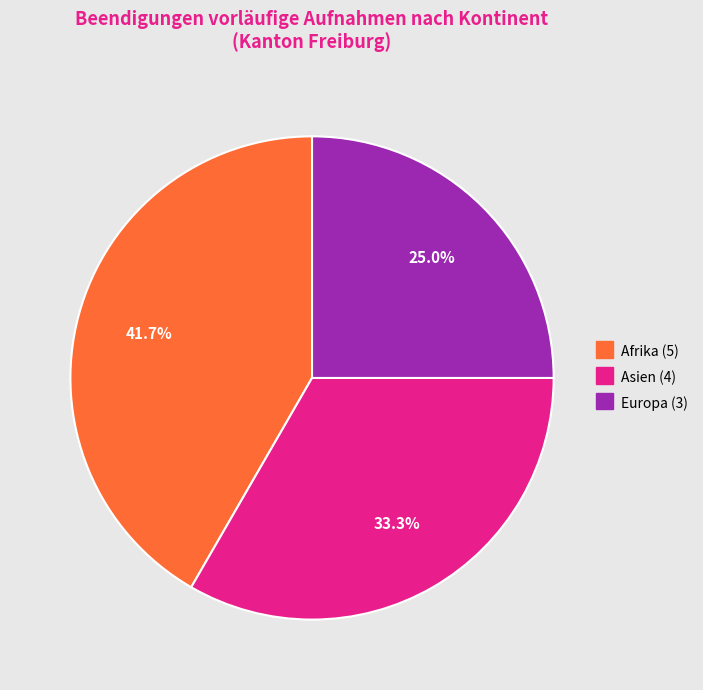

Does any single category account for the majority?

No